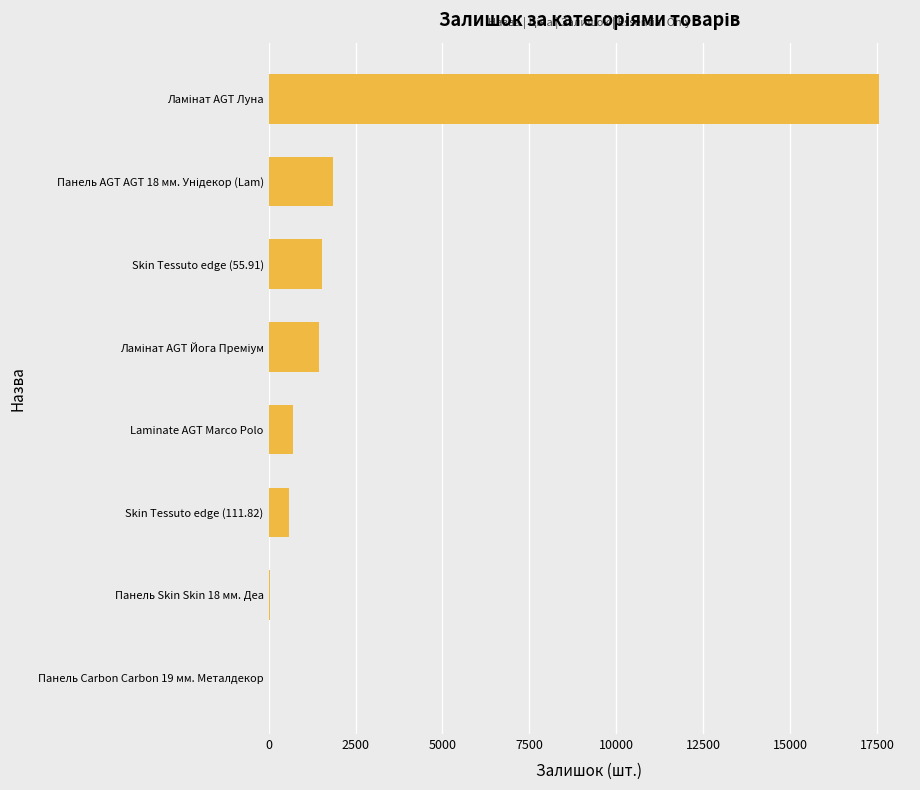

What is the maximum value shown in the chart?

17565